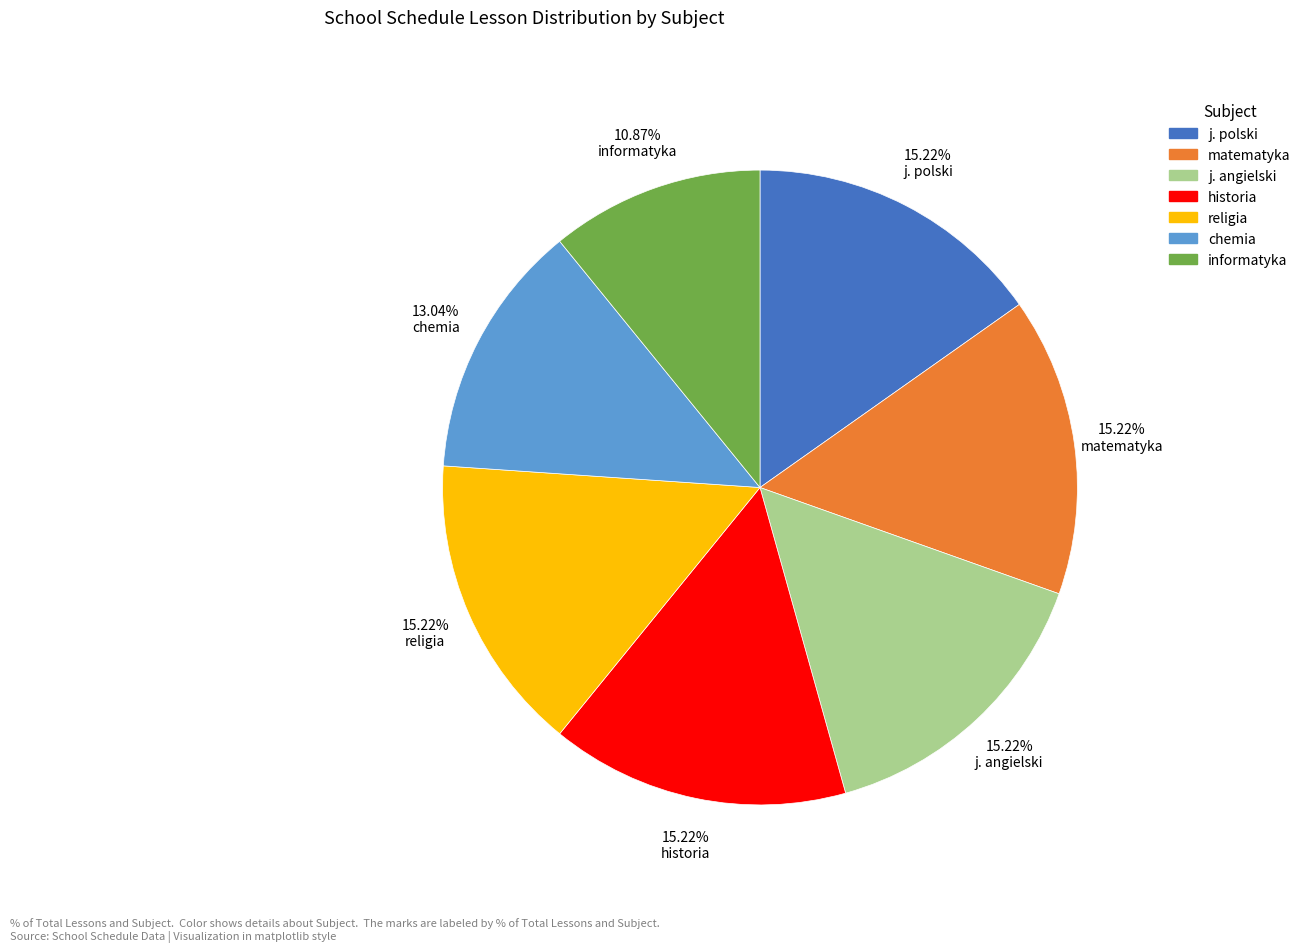

What percentage is the religia slice, to the nearest percent?

15%